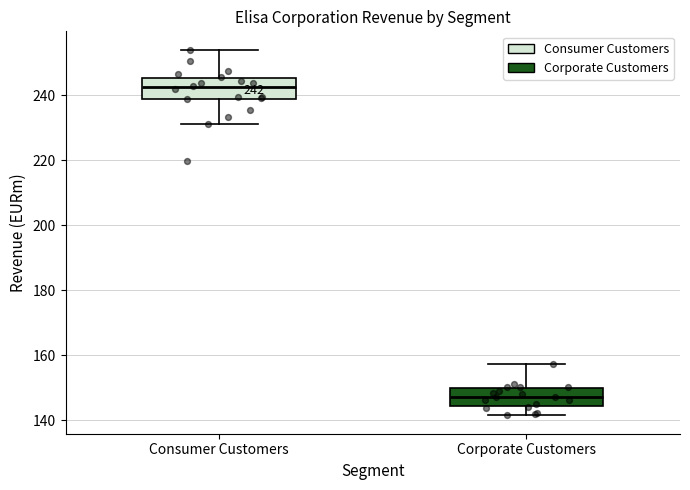

Which box's median line is the highest?

Consumer Customers